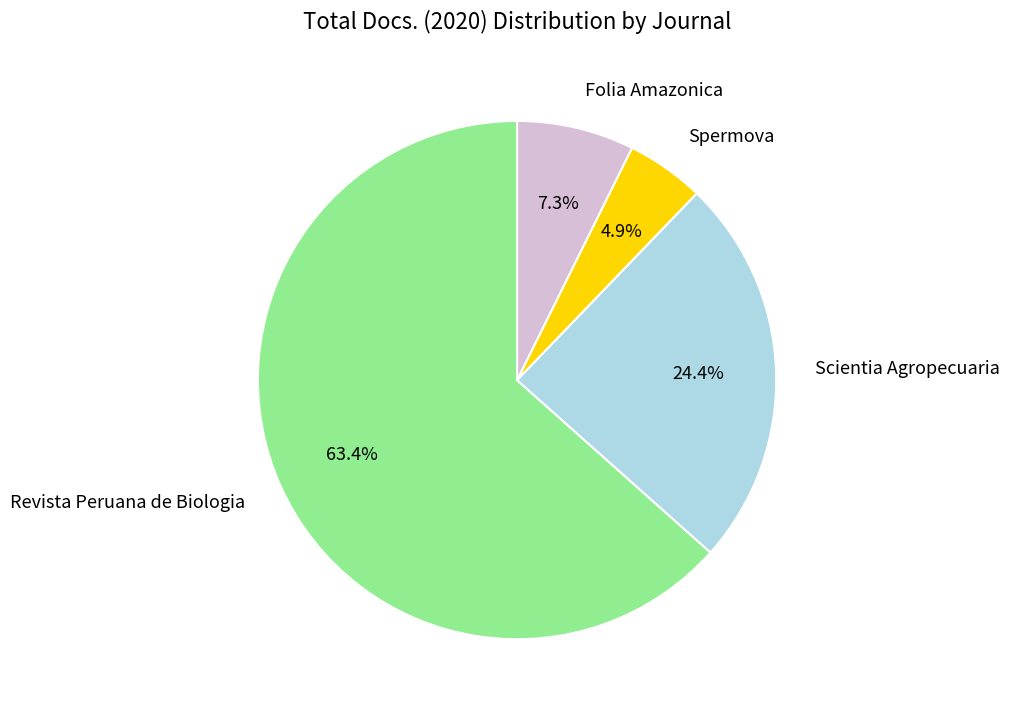

Between Spermova and Revista Peruana de Biologia, which is larger?

Revista Peruana de Biologia